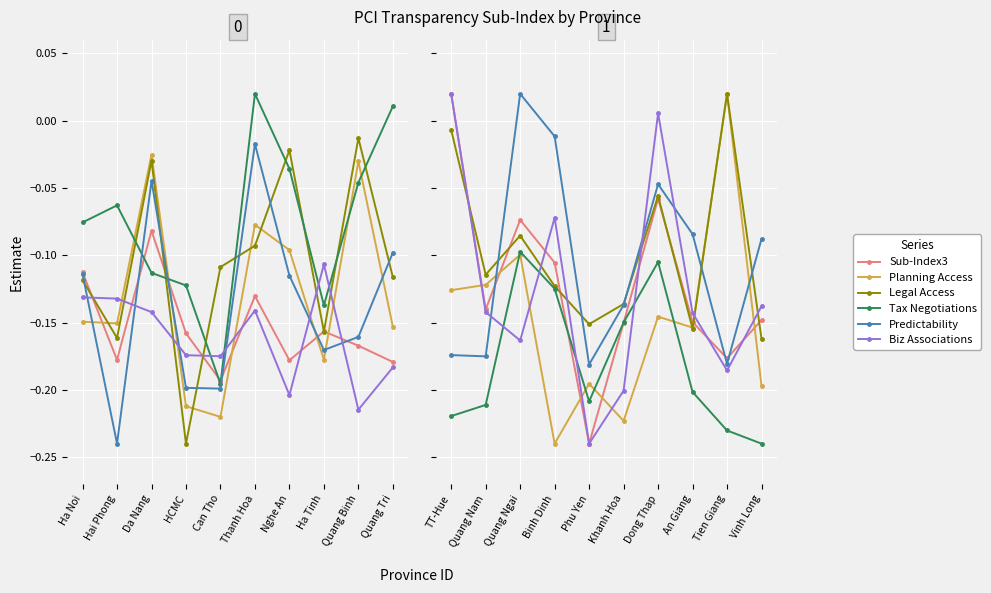

What is the value of the Tax Negotiations point at the 7th from the left?

-0.1